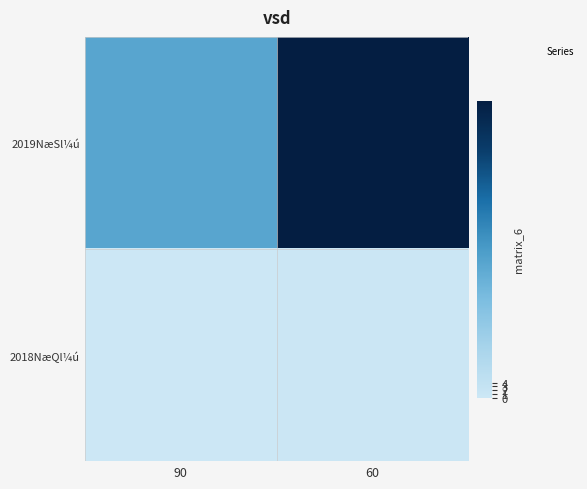

List the labels in order of value, smallest first.

90, 60